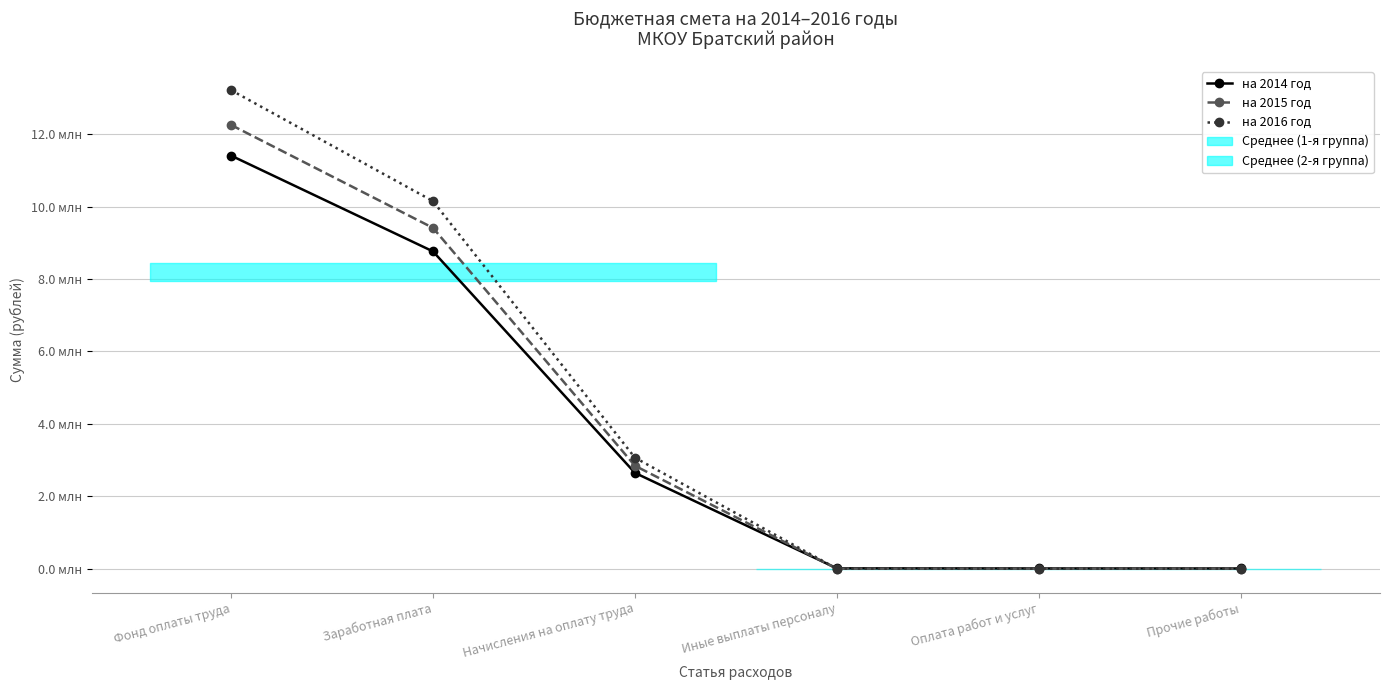

True or false: на 2015 год and на 2016 год cross at least once.

False